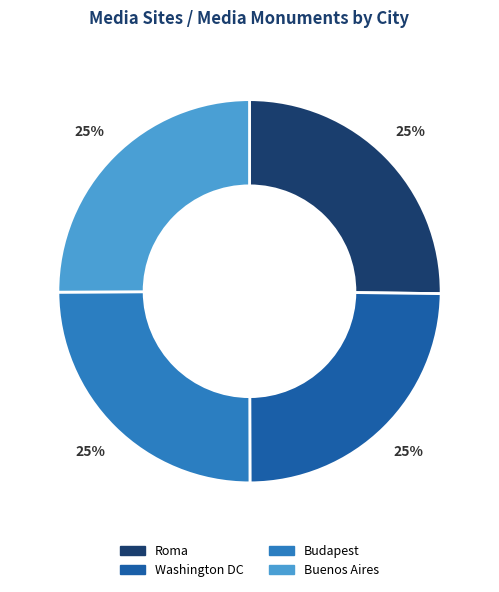

To the nearest percent, what is the combined percentage of Budapest and Washington DC?

50%